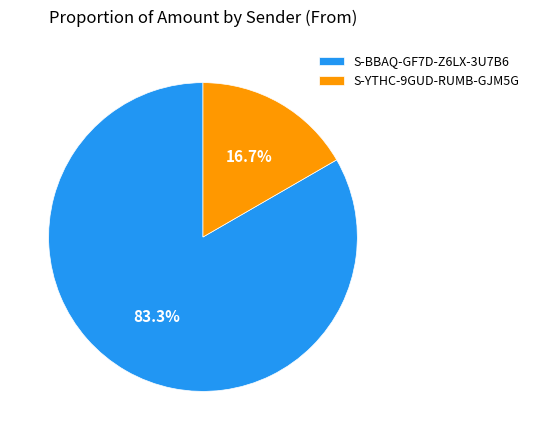

The S-BBAQ-GF7D-Z6LX-3U7B6 slice represents 96% of the pie. True or false?

False